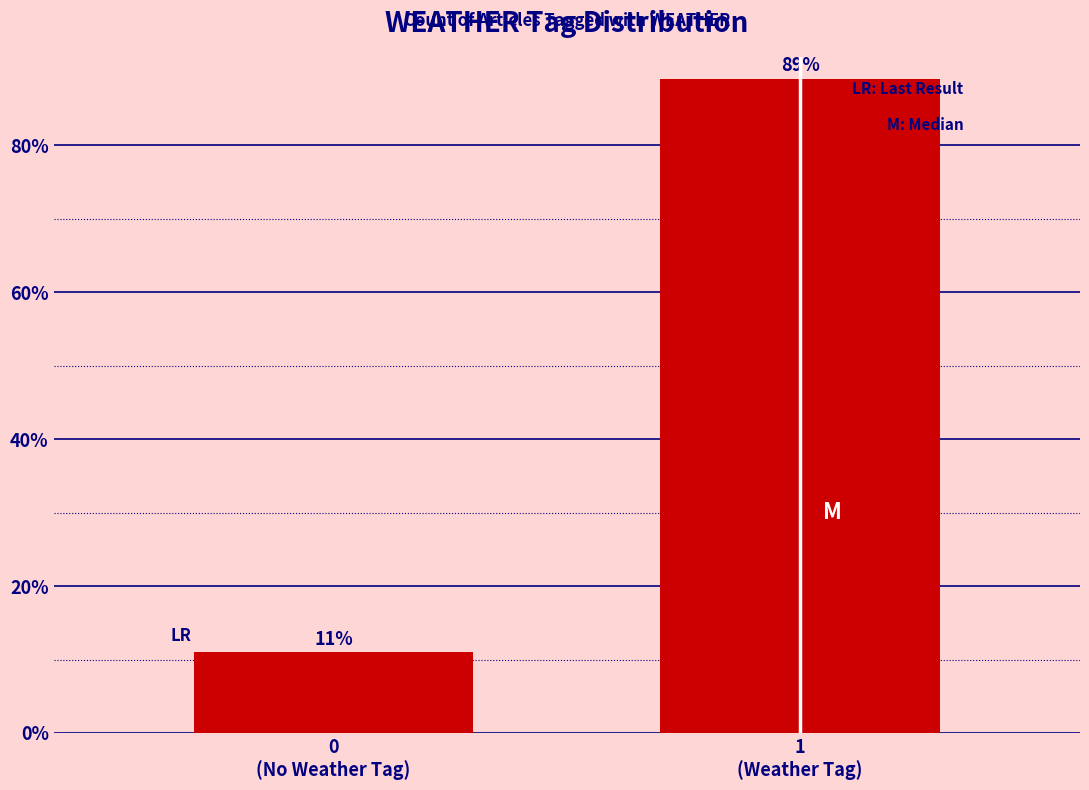

Reading right to left, extract all data points from this chart.

89.0	11.0